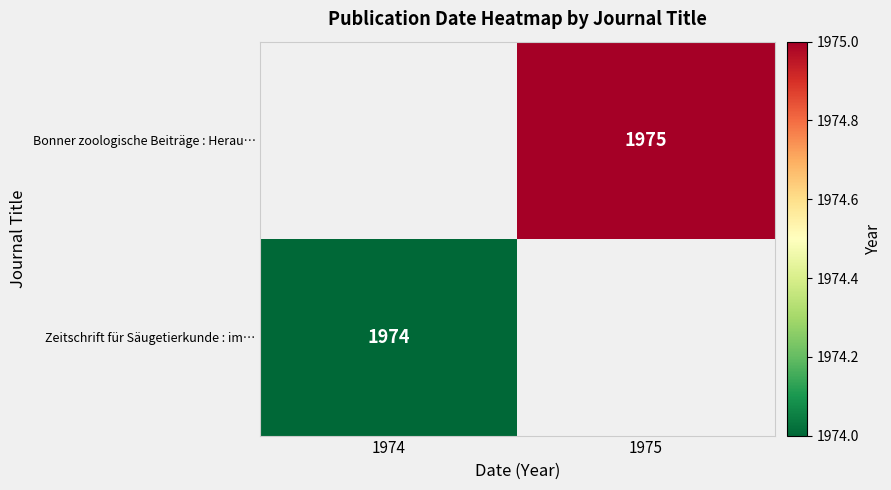

What is the greatest value displayed?

1975.0